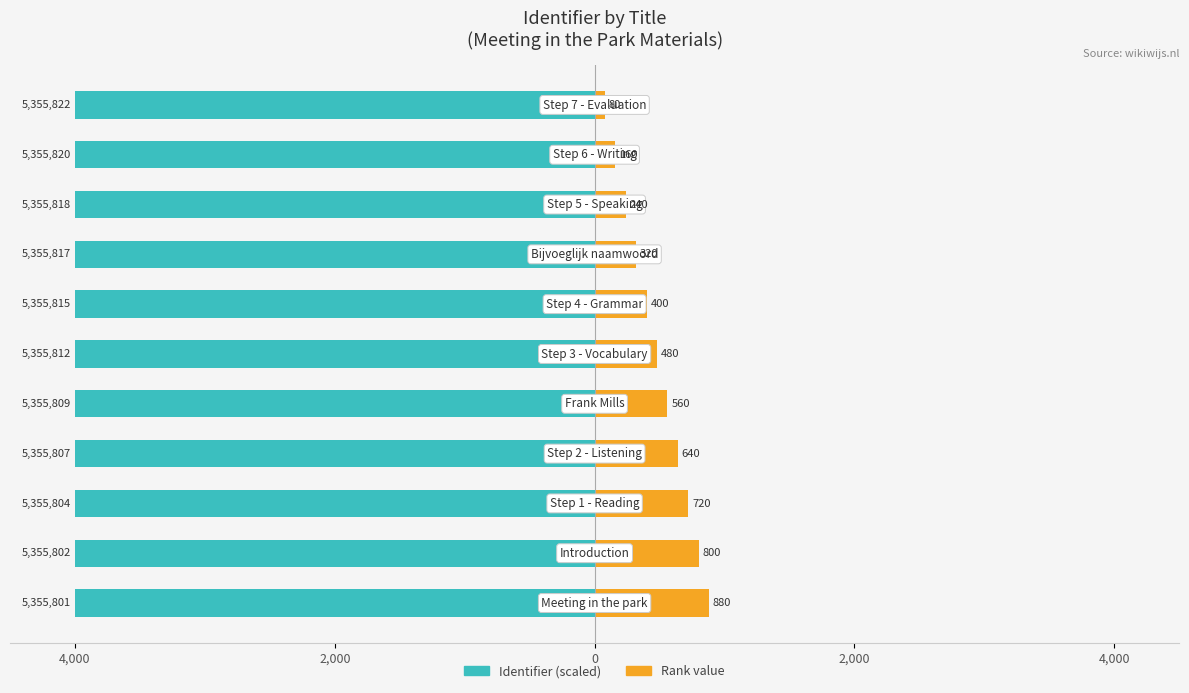

How many values in the Rank value series exceed 480?

5